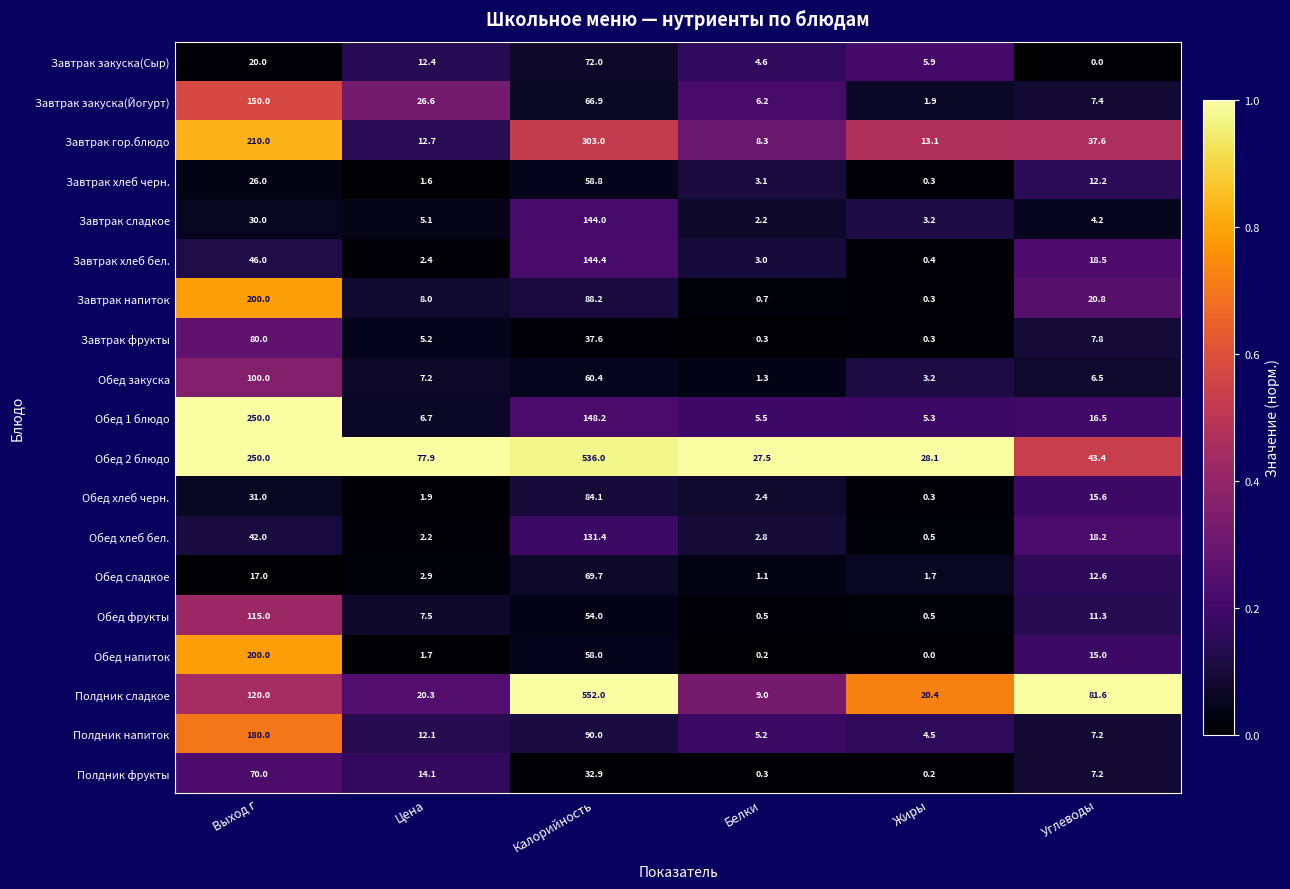

What is the greatest value displayed?

552.0